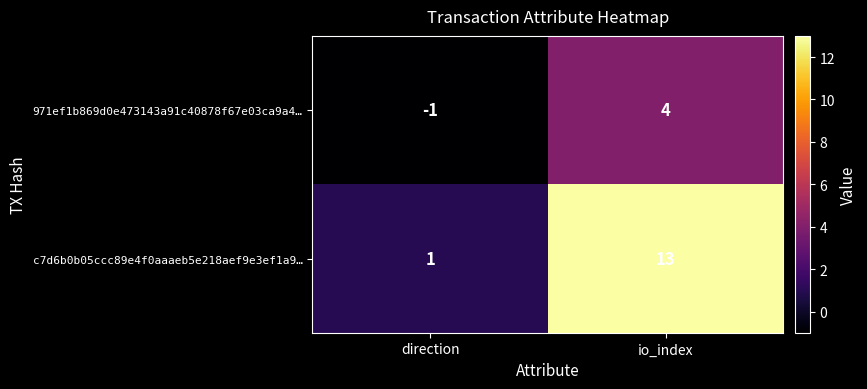

Reading left to right, transcribe all the data shown in this chart.

971ef1b869d0e473143a91c40878f67e03ca9a4…: -1	4
c7d6b0b05ccc89e4f0aaaeb5e218aef9e3ef1a9…: 1	13